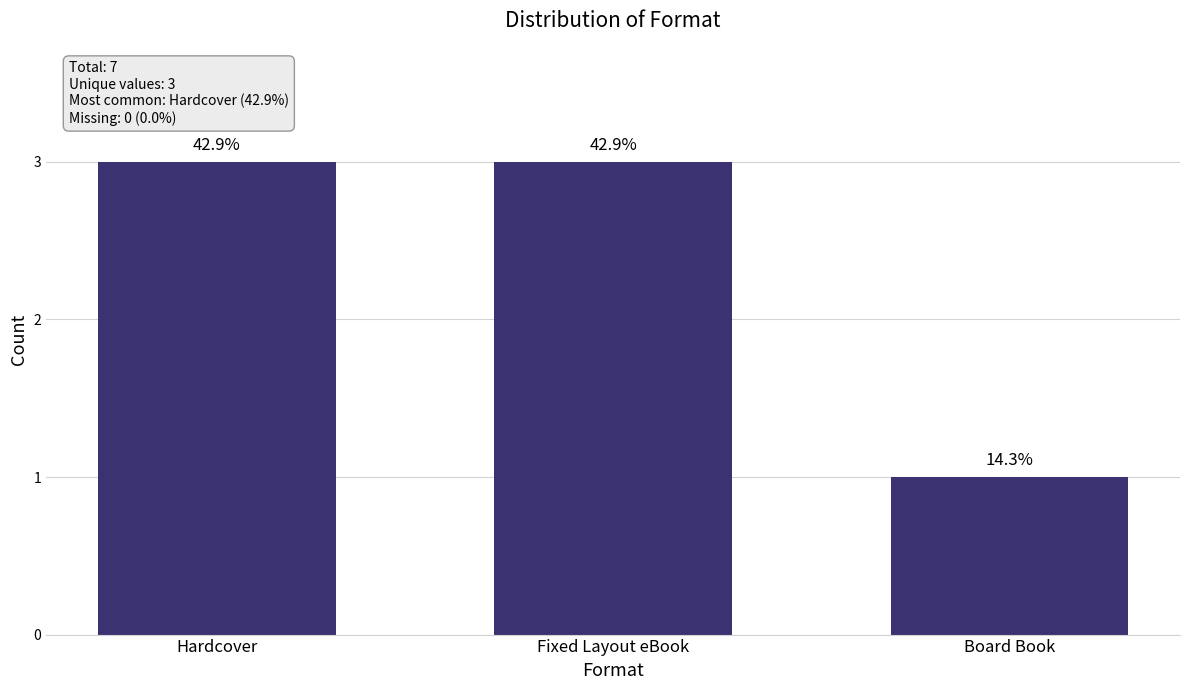

Reading right to left, transcribe all the data shown in this chart.

Board Book=1	Fixed Layout eBook=3	Hardcover=3